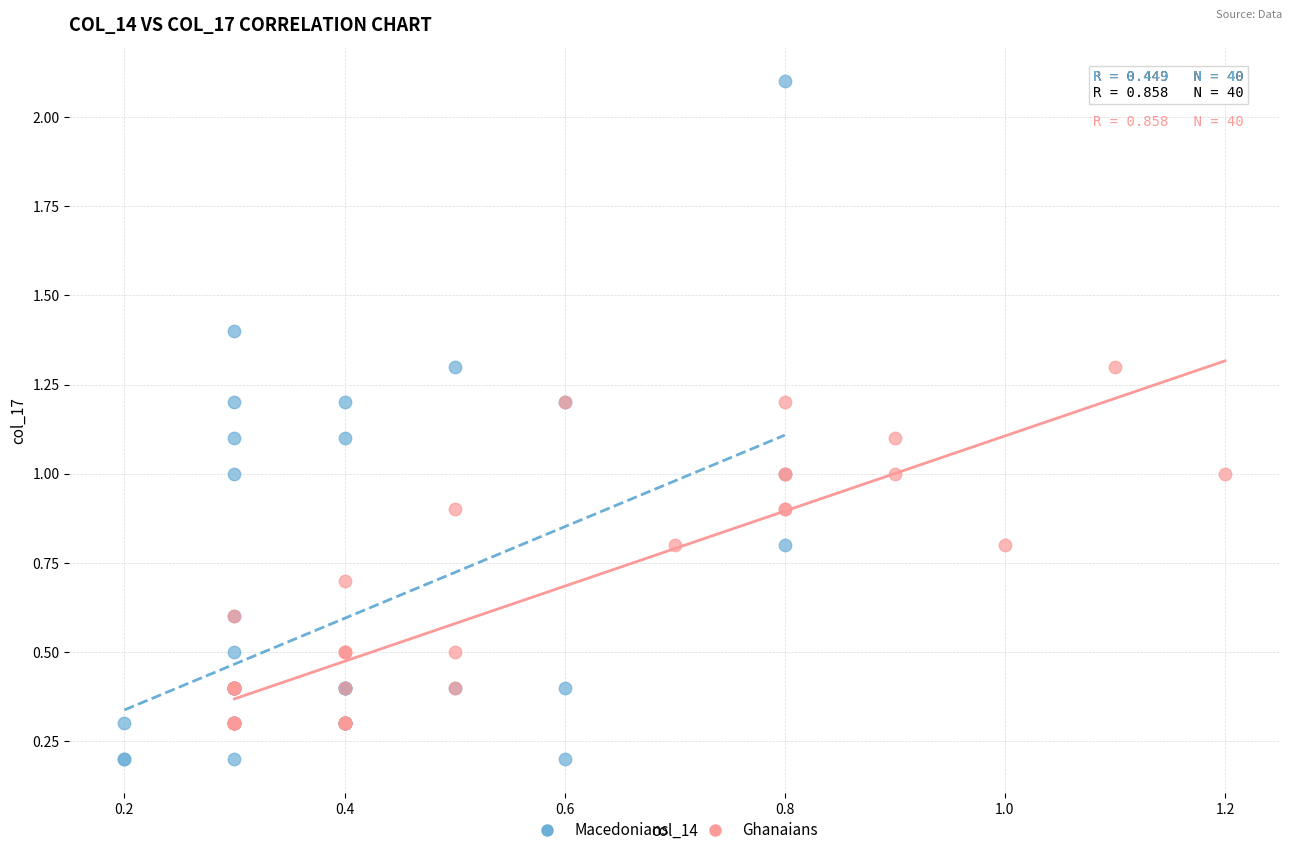

What are all the series names shown in the legend?

Macedonians, Ghanaians